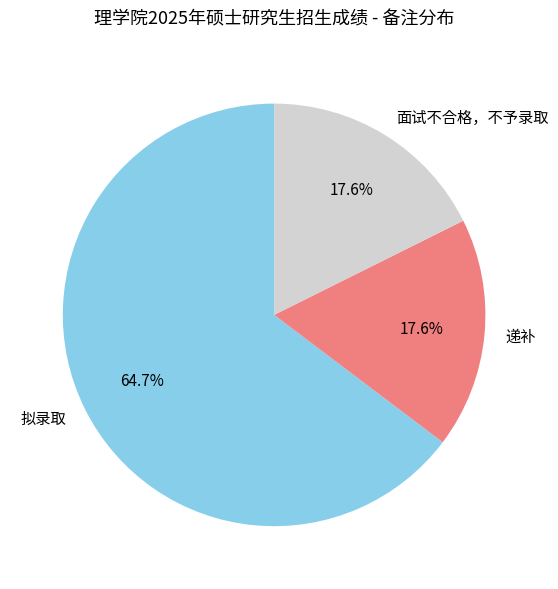

True or false: 递补 accounts for 8% of the total.

False